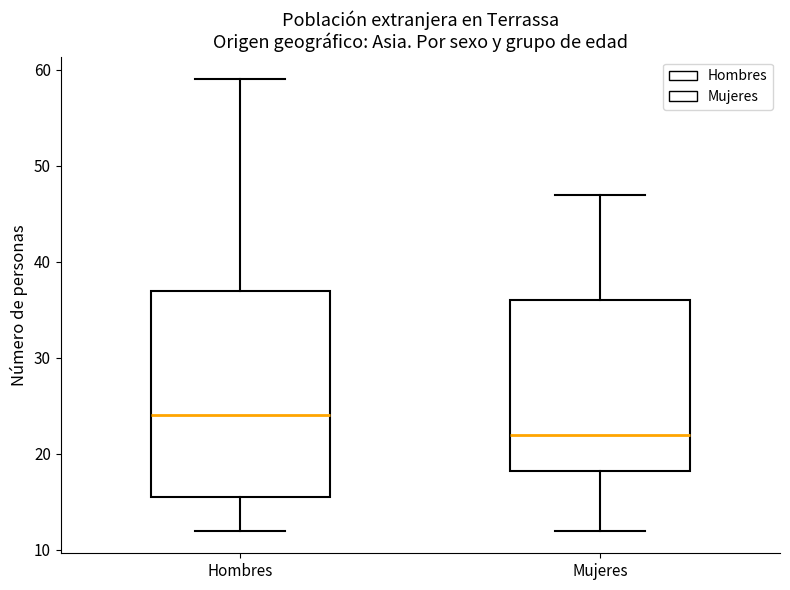

Which box has the highest median line?

Hombres